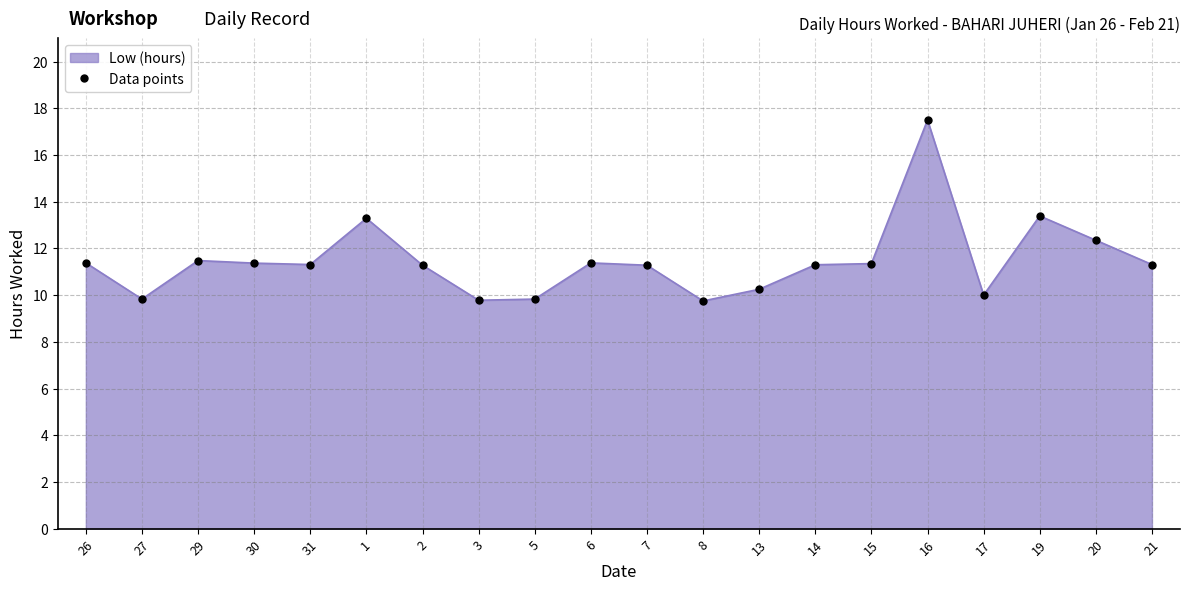

How many interior local valleys (lower than both neighbors) does the data have?

5